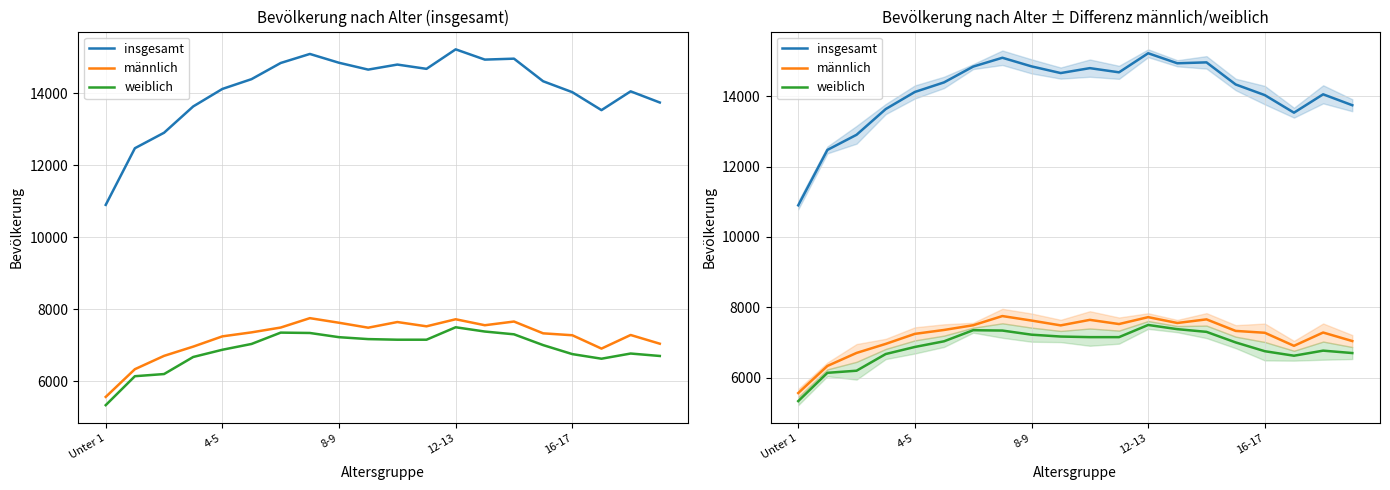

True or false: weiblich and männlich intersect in this chart.

False